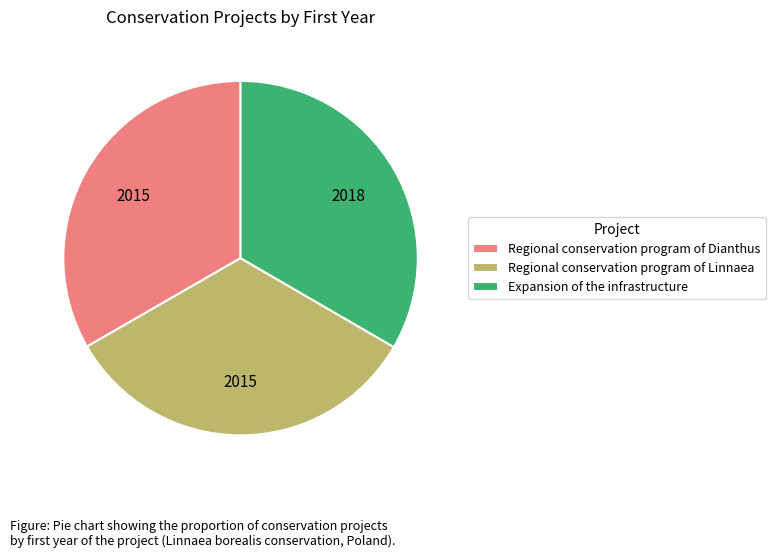

Does Regional conservation program of Dianthus account for over 50% of the chart?

No